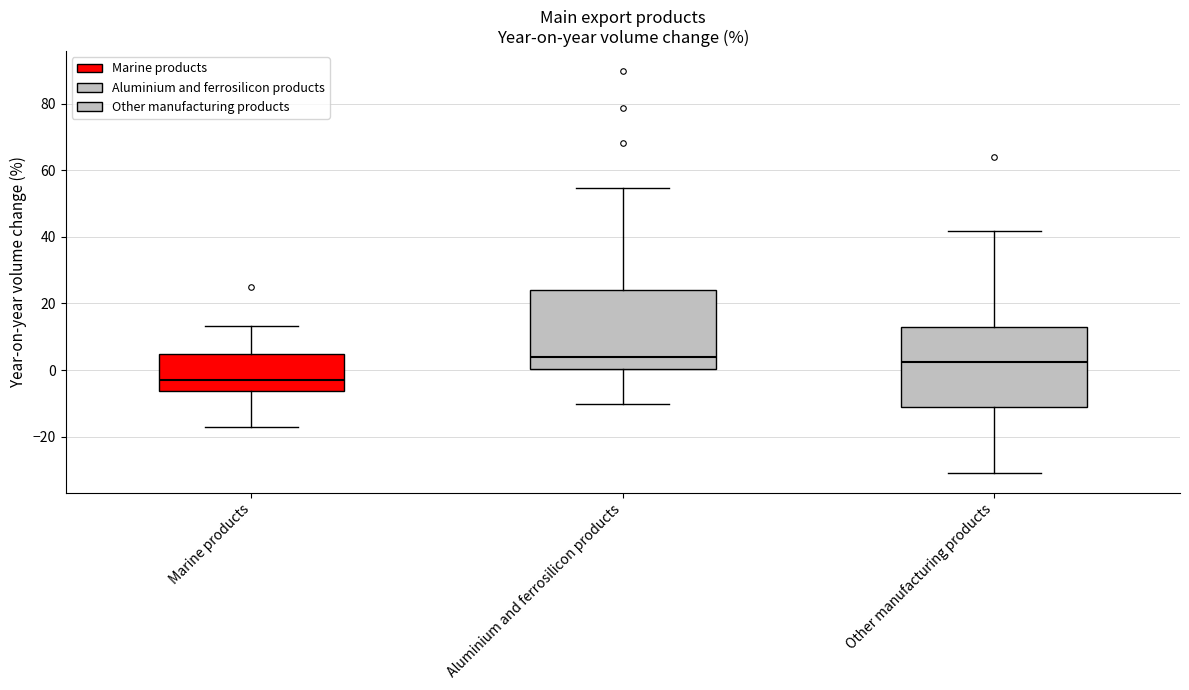

Reading left to right, read every box against the y-axis: the position of its median line, the range the box covers, and the ends of its whiskers. The values are not printed on the chart, so give them approximately, as read against the axis.

Marine products: median -4, box -6 to 4, whiskers -18 to 14
Aluminium and ferrosilicon products: median 4, box 0 to 24, whiskers -10 to 54
Other manufacturing products: median 2, box -12 to 14, whiskers -30 to 42